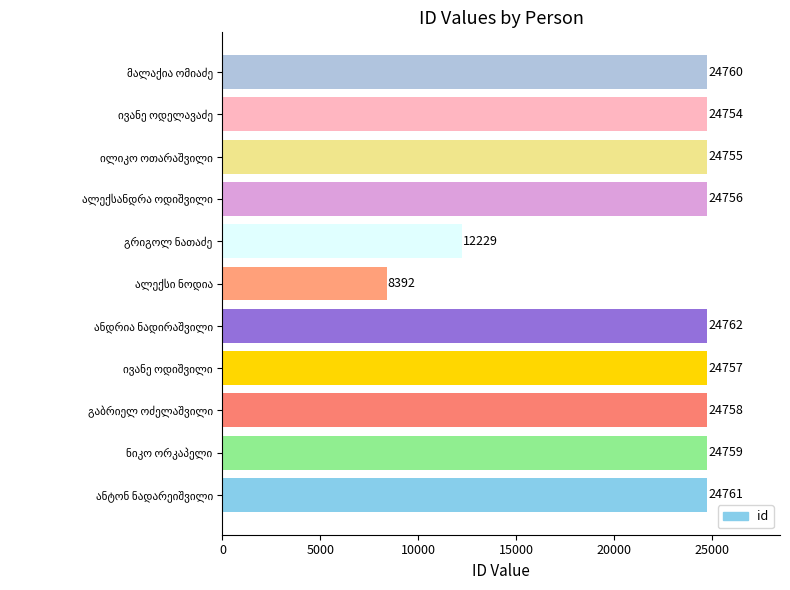

What is the difference between the second highest and second lowest values?

12532